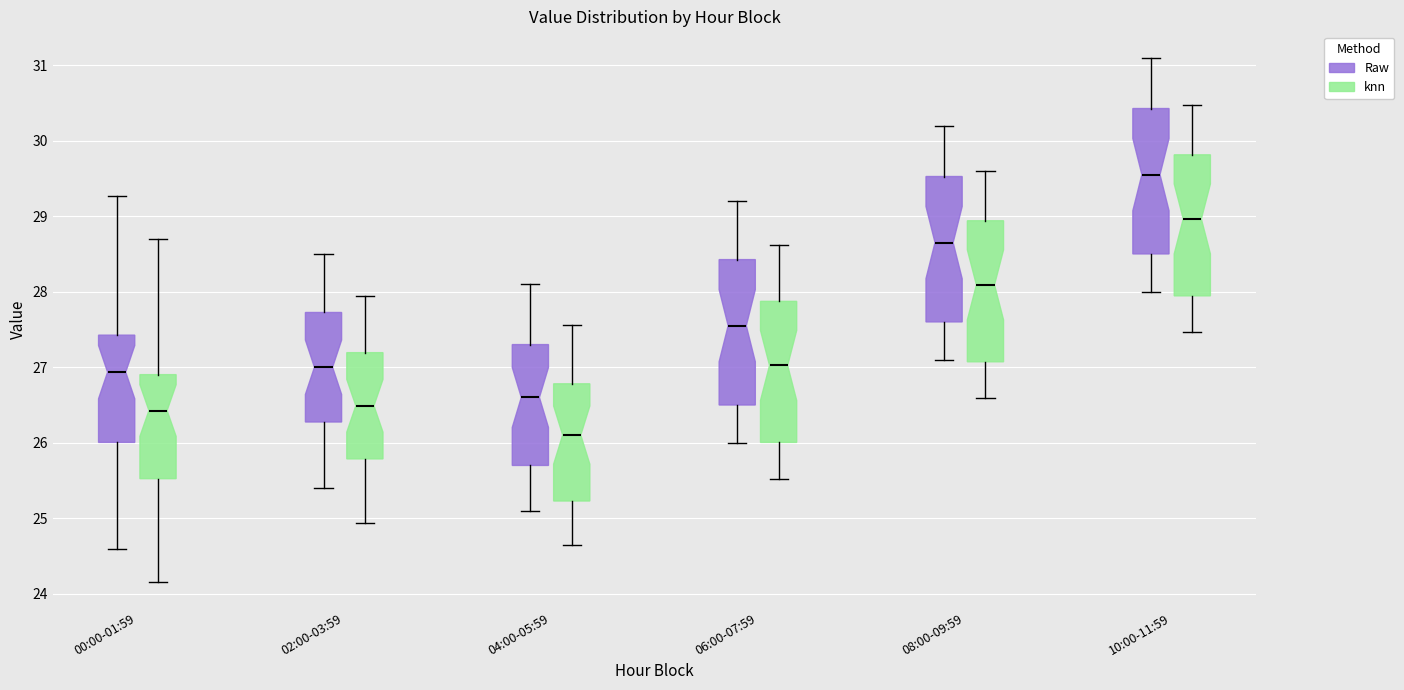

Reading left to right, transcribe this box plot: for each box, give where its median line is, the range the box spans, and where its two whiskers end, as read against the y-axis. The values are not printed on the chart, so give them approximately, as read against the axis.

00:00-01:59 (Raw): median 26.9, box 26.0 to 27.4, whiskers 24.6 to 29.3
00:00-01:59 (knn): median 26.4, box 25.5 to 26.9, whiskers 24.2 to 28.7
02:00-03:59 (Raw): median 27.0, box 26.3 to 27.7, whiskers 25.4 to 28.5
02:00-03:59 (knn): median 26.5, box 25.8 to 27.2, whiskers 24.9 to 27.9
04:00-05:59 (Raw): median 26.6, box 25.7 to 27.3, whiskers 25.1 to 28.1
04:00-05:59 (knn): median 26.1, box 25.2 to 26.8, whiskers 24.6 to 27.6
06:00-07:59 (Raw): median 27.6, box 26.5 to 28.4, whiskers 26.0 to 29.2
06:00-07:59 (knn): median 27.0, box 26.0 to 27.9, whiskers 25.5 to 28.6
08:00-09:59 (Raw): median 28.7, box 27.6 to 29.5, whiskers 27.1 to 30.2
08:00-09:59 (knn): median 28.1, box 27.1 to 28.9, whiskers 26.6 to 29.6
10:00-11:59 (Raw): median 29.6, box 28.5 to 30.4, whiskers 28.0 to 31.1
10:00-11:59 (knn): median 29.0, box 27.9 to 29.8, whiskers 27.5 to 30.5